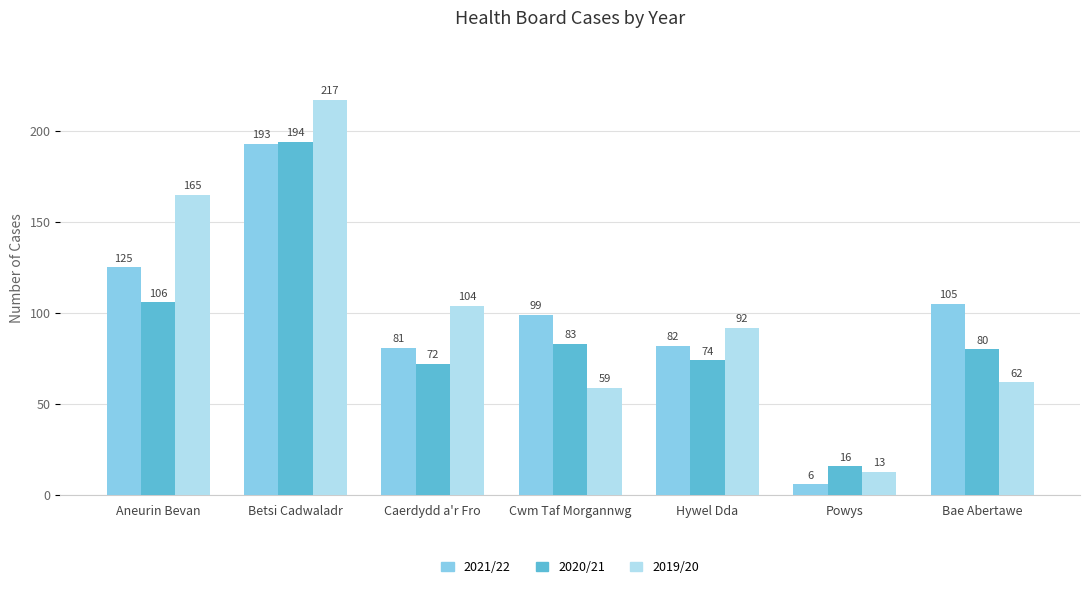

How many distinct data groups are displayed?

3